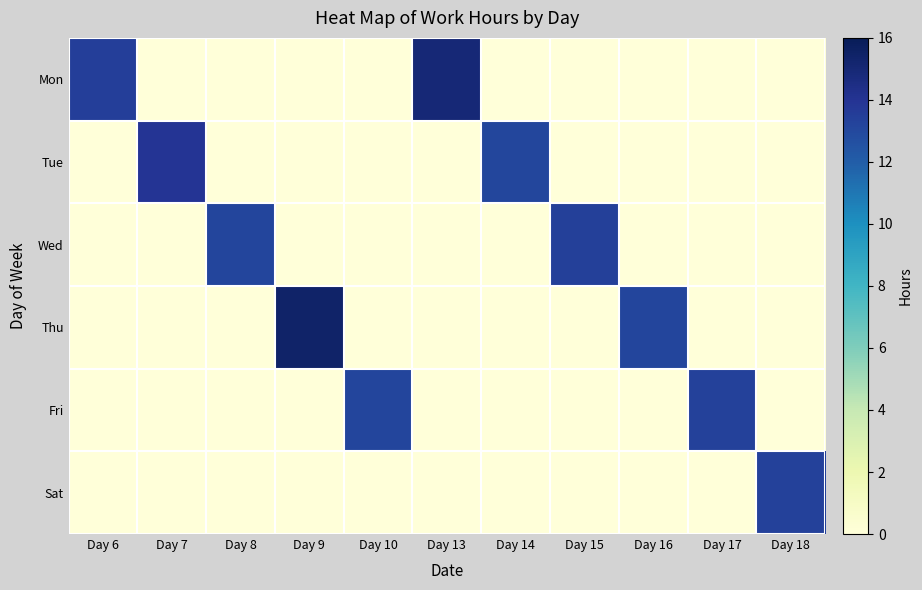

Which series has the largest total across all categories?

Thu